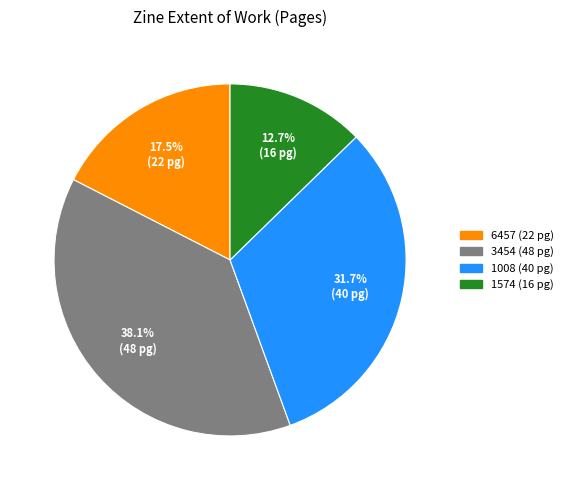

To the nearest percent, what is the difference between the largest and smallest slice percentages?

25%